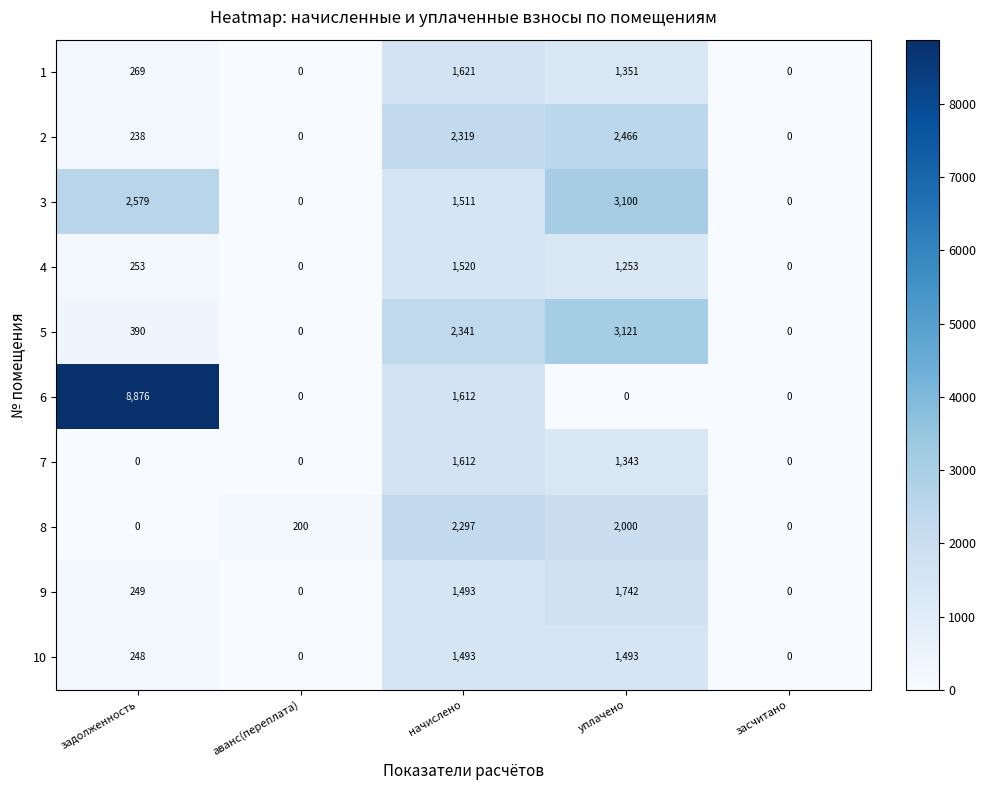

What is the average value of the 7 series?

591